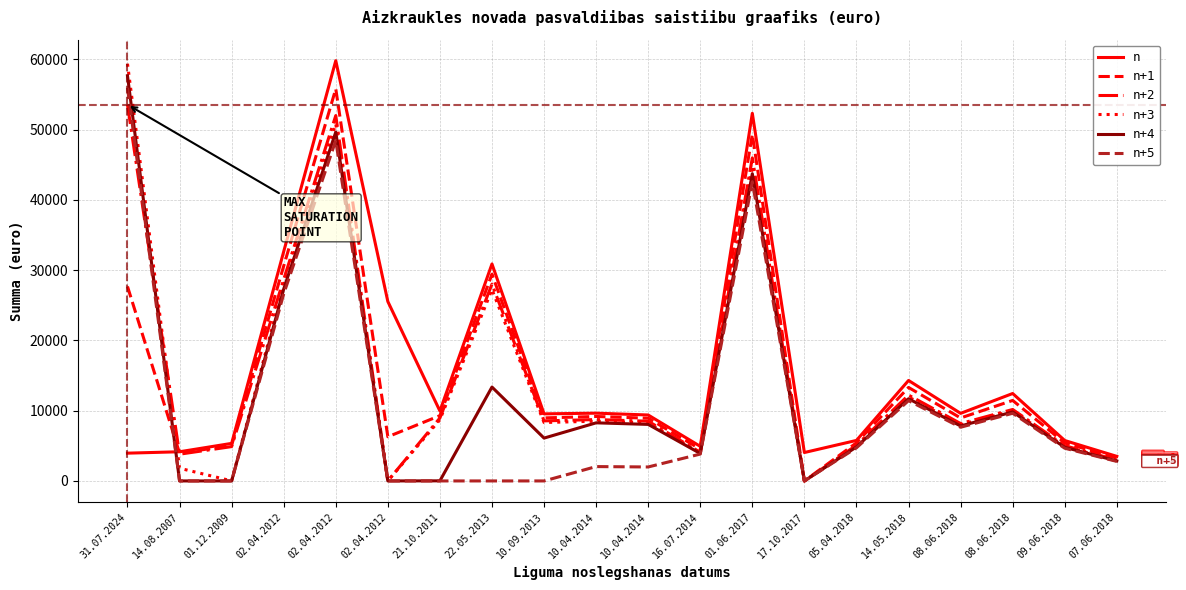

At which label does n+4 reach its minimum?

14.08.2007